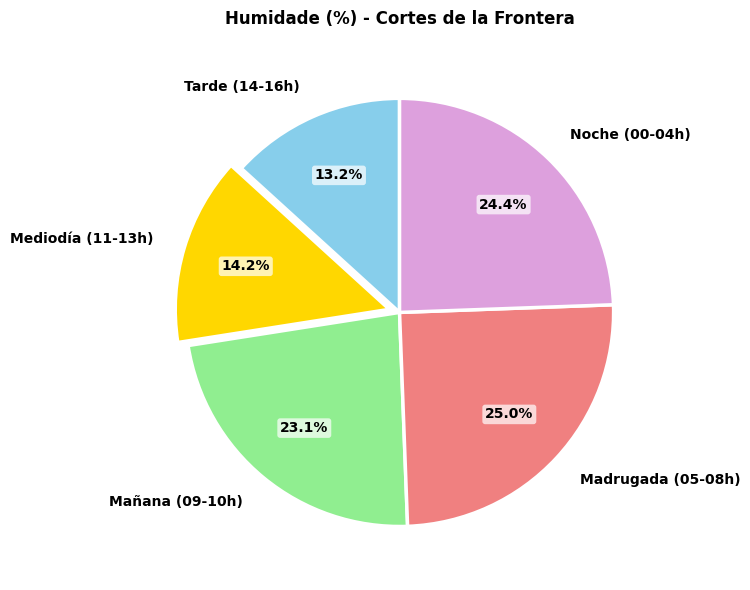

Does Madrugada (05-08h) account for over 50% of the chart?

No